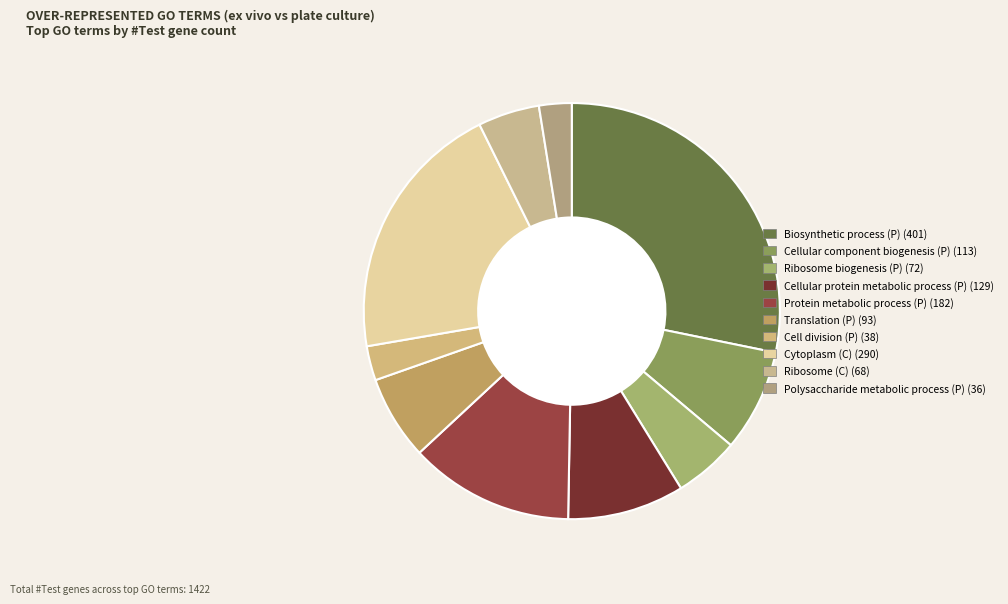

Combined, what portion of the pie is Translation (P) and Protein metabolic process (P)?

19.3%